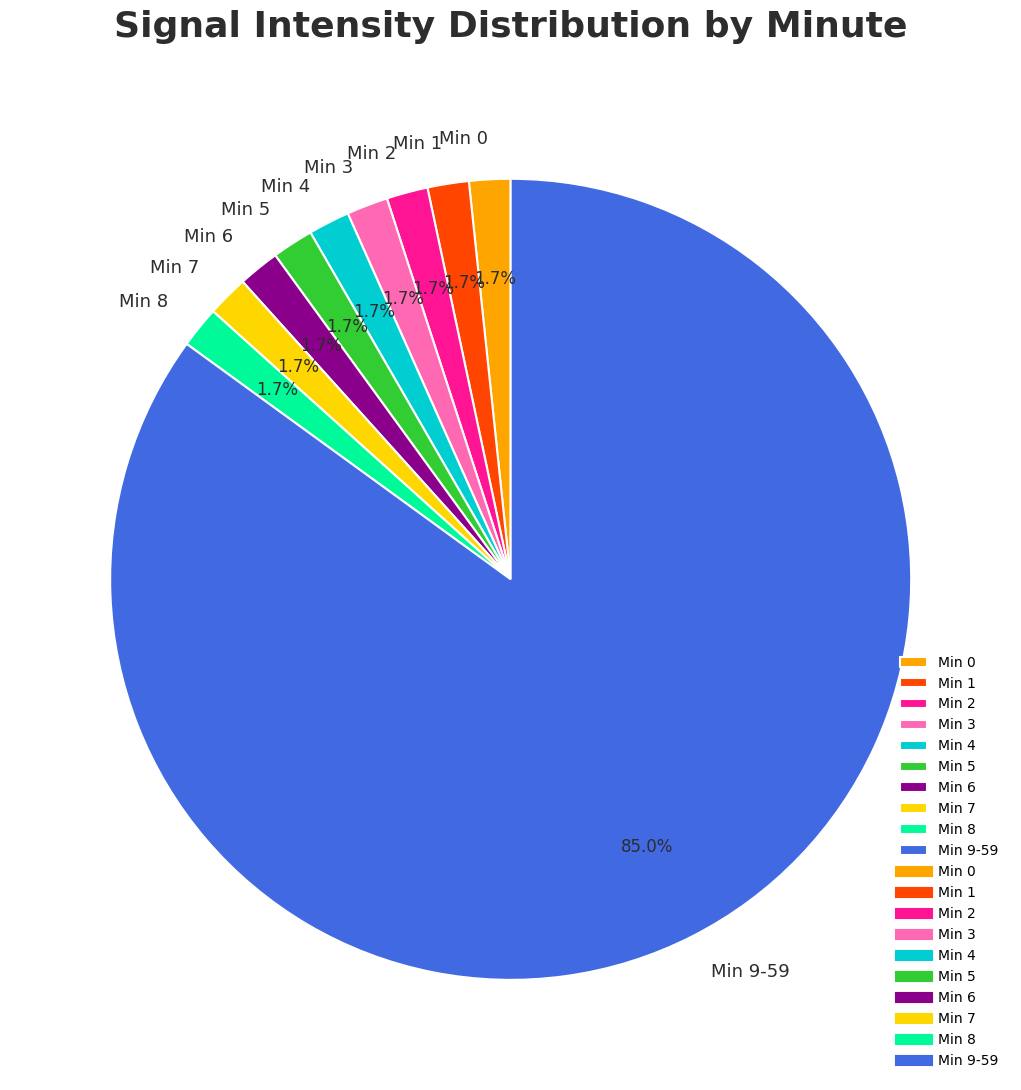

How much of the chart is everything except Min 3?

98.3%